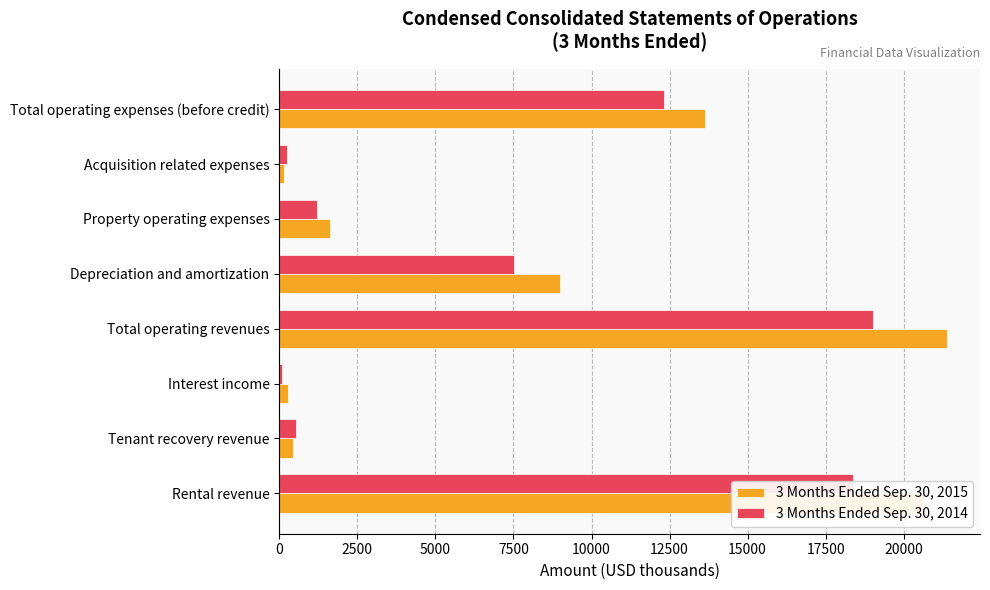

What is the greatest value displayed?

21375